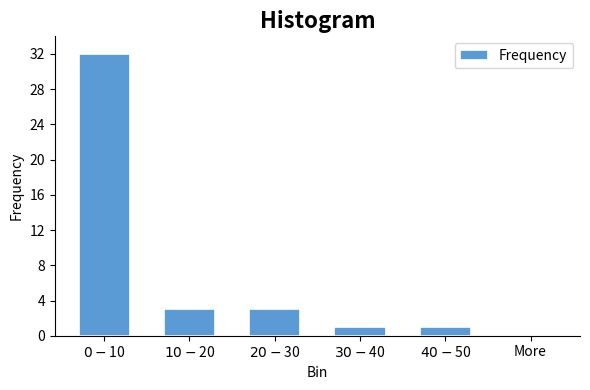

The value at More is 22. True or false?

False